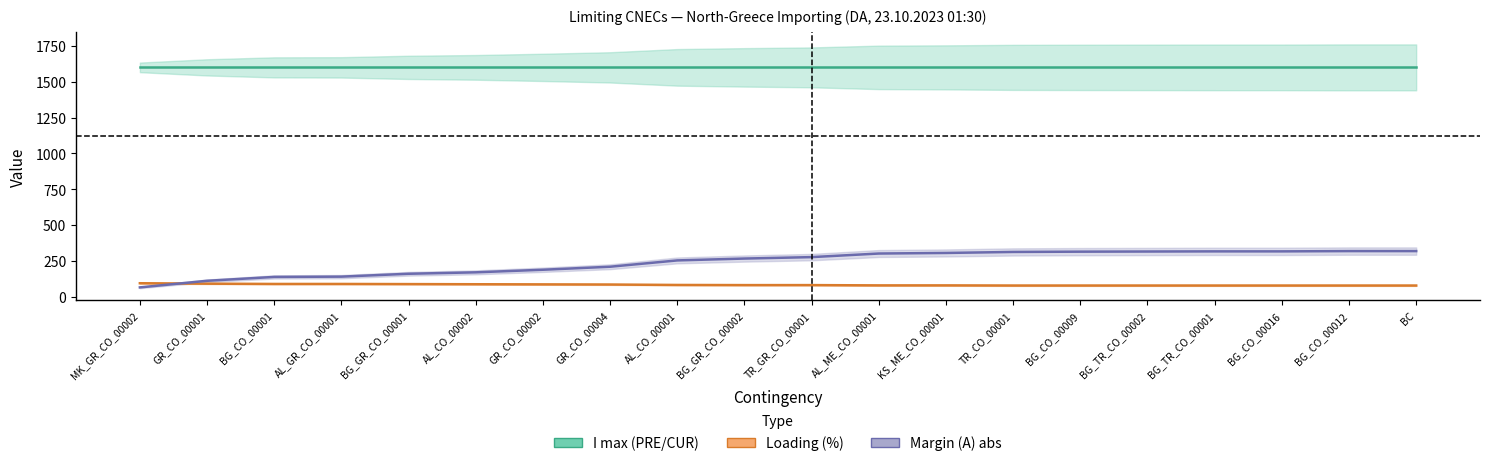

What is the sum of all Margin (A) values?

4831